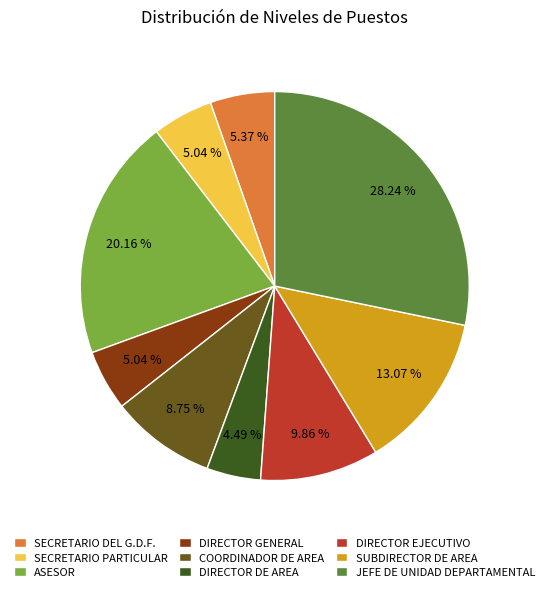

Which has a higher value, SECRETARIO DEL G.D.F. or ASESOR?

ASESOR